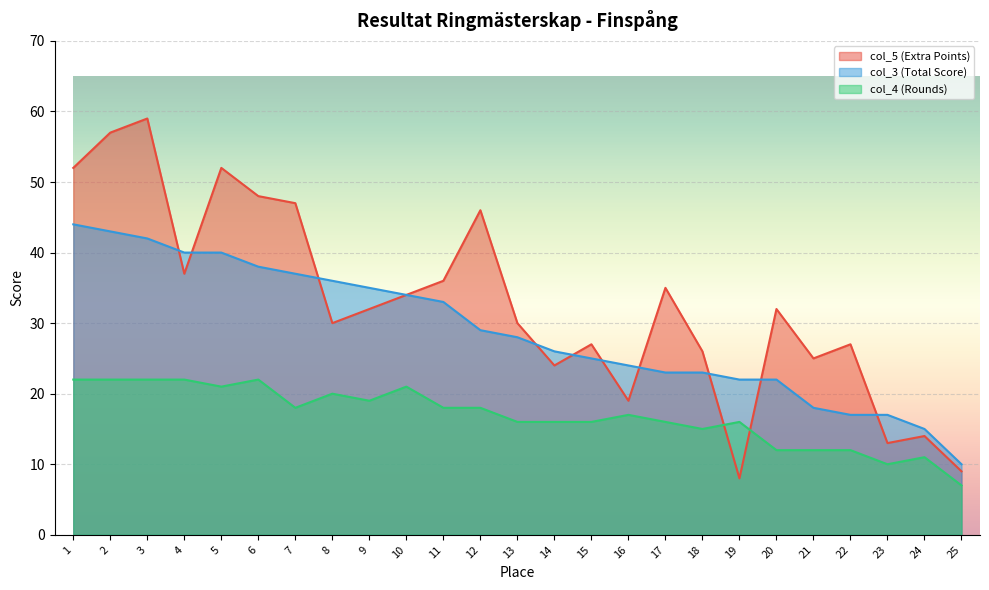

Where is the first local minimum for col_5 (Extra Points)?

4